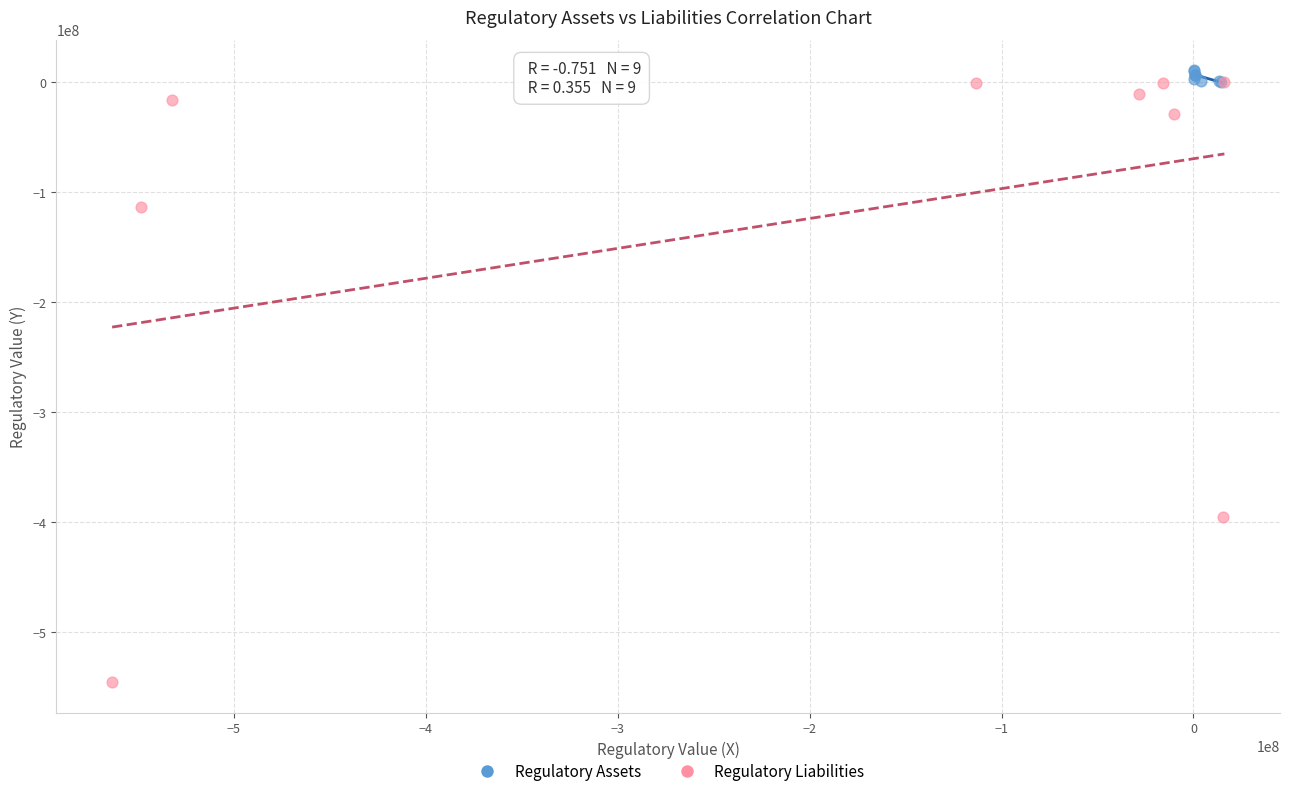

Which series has the largest Y range (max minus min)?

Regulatory Liabilities